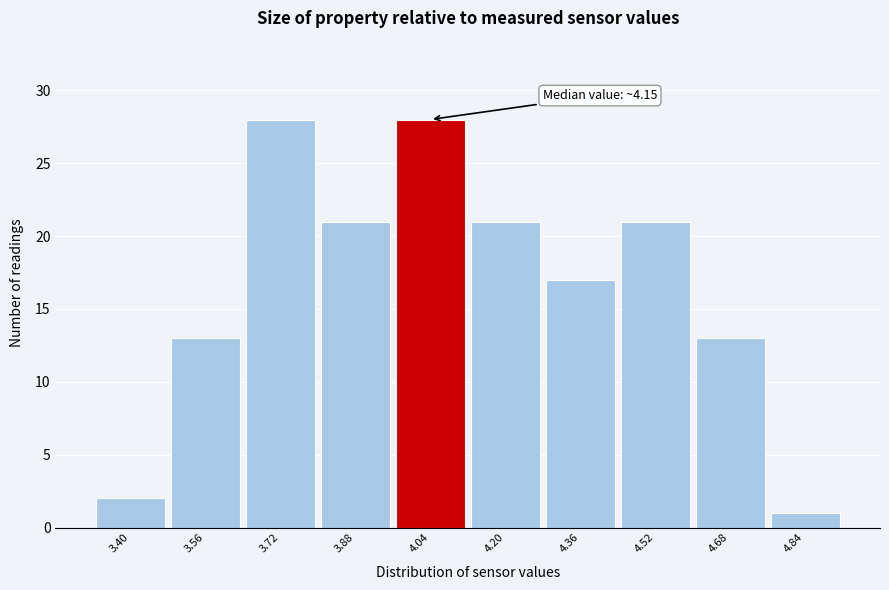

Reading left to right, transcribe all the data shown in this chart.

3.40=2	3.56=13	3.72=28	3.88=21	4.04=28	4.20=21	4.36=17	4.52=21	4.68=13	4.84=1